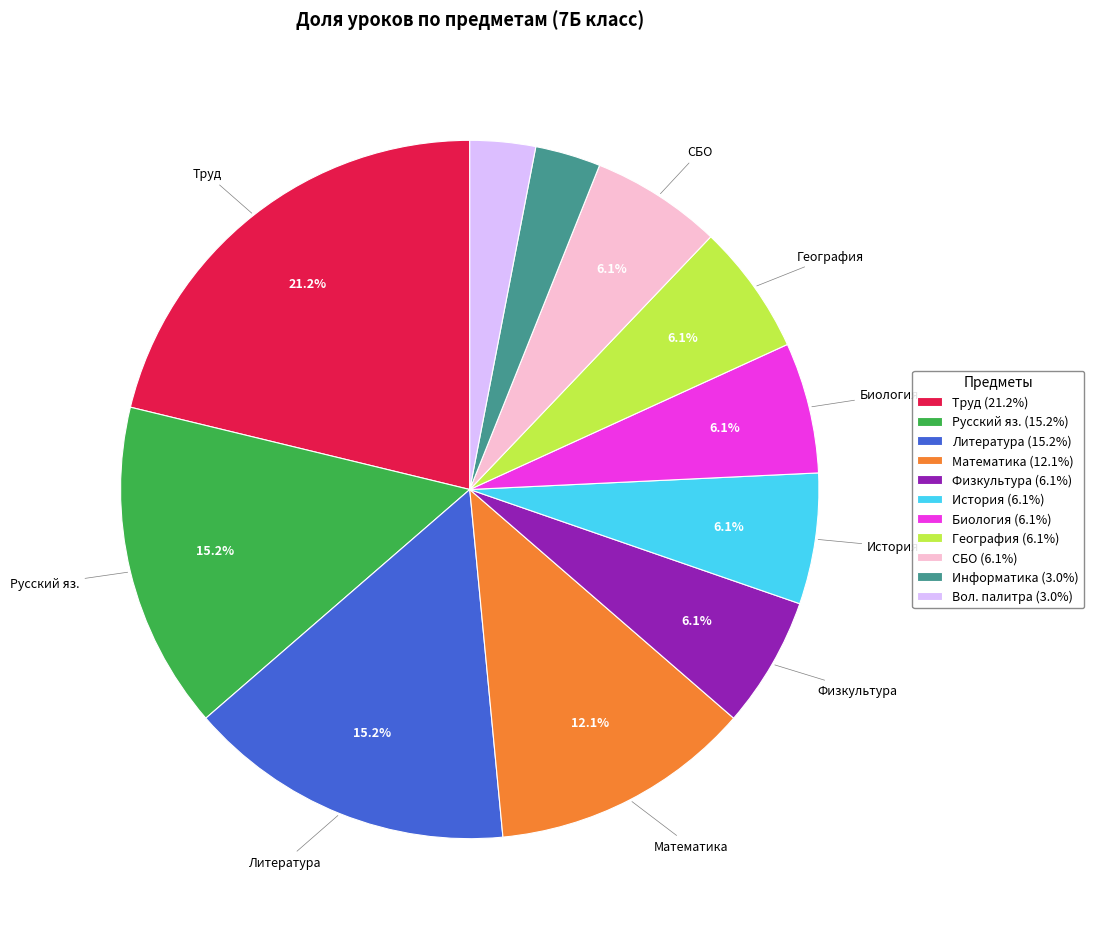

Does Физкультура (6.1%) account for over 50% of the chart?

No